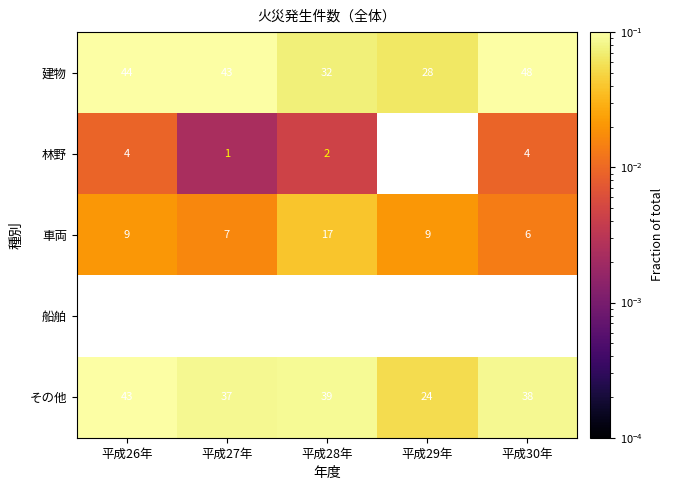

Is the value of その他 at 平成28年 greater than the value of 林野 at 平成26年?

Yes